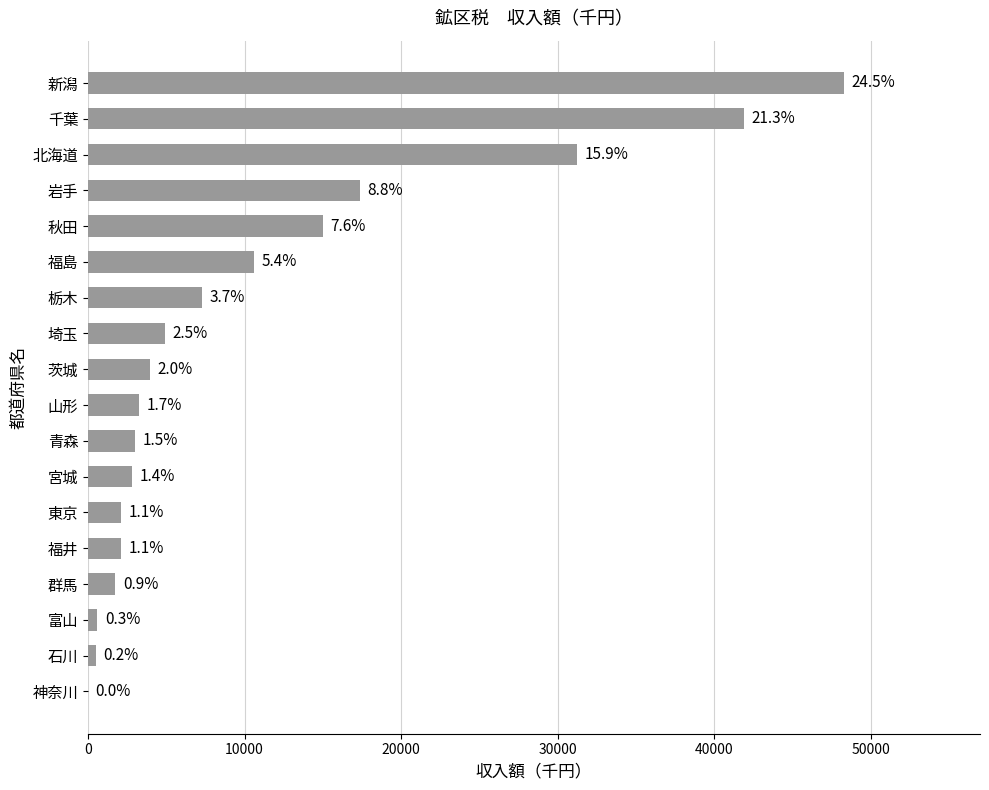

What is the sum of all values?

196675.5